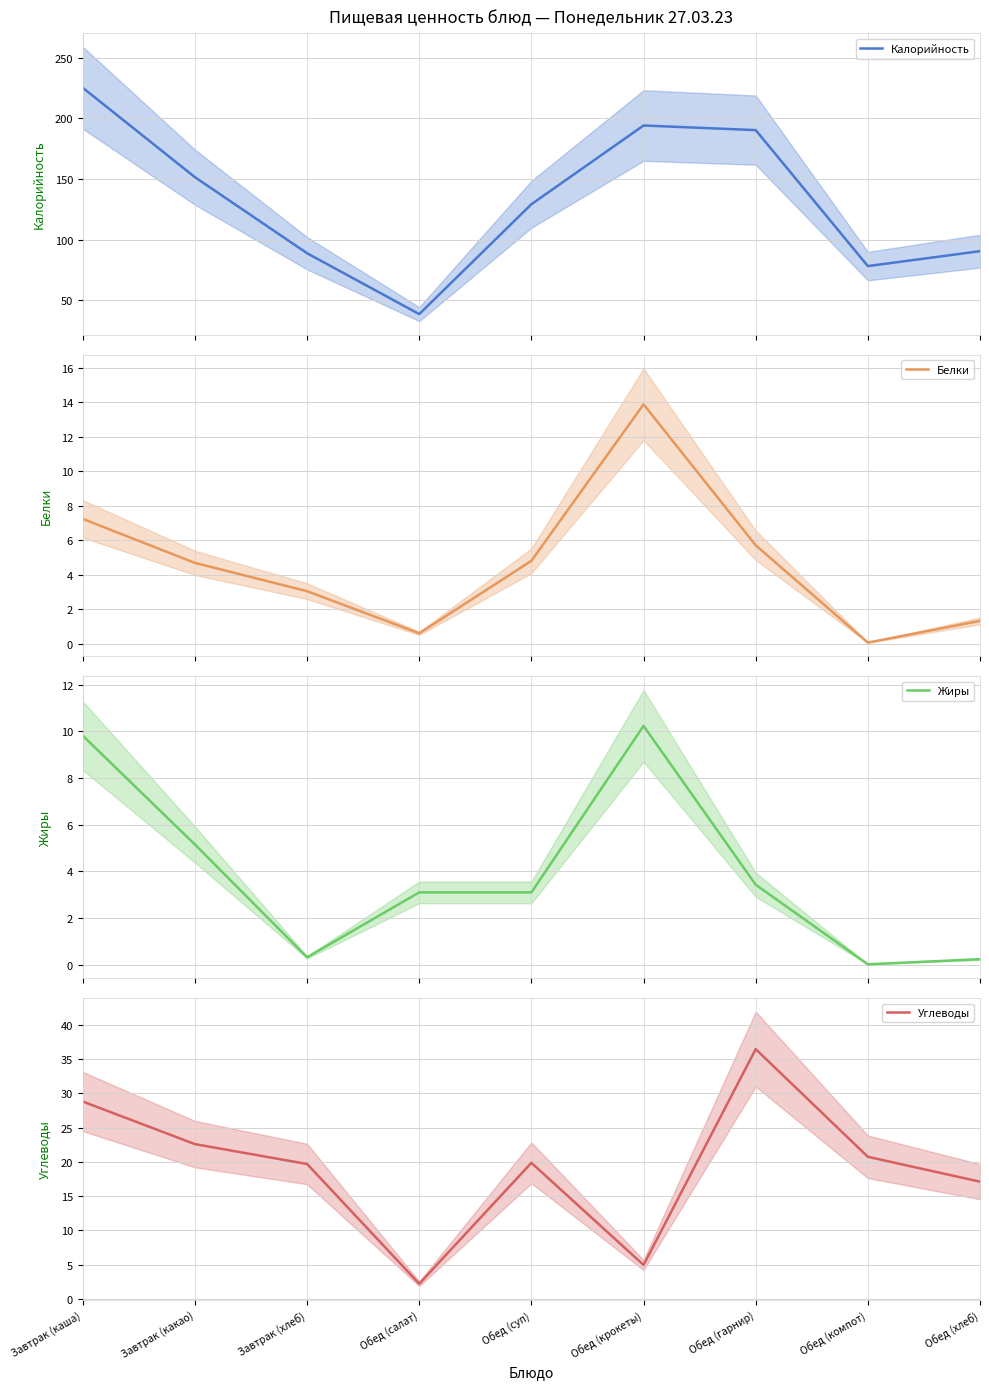

Does the chart display data point markers on the line(s)?

No